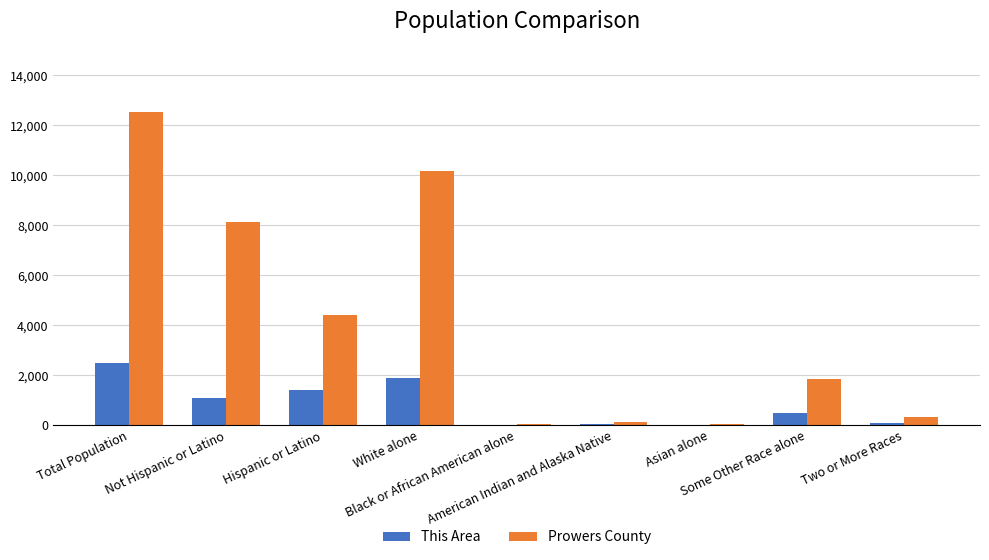

The This Area series shows 1112 at White alone. True or false?

False